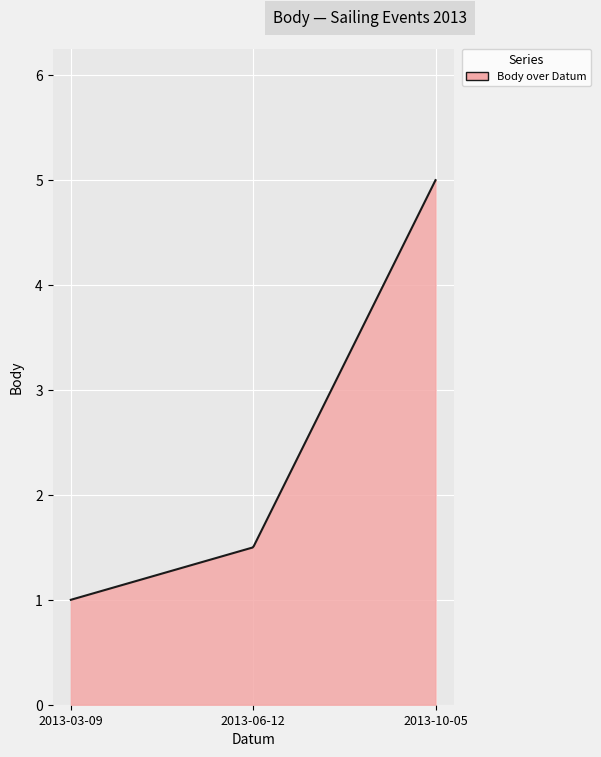

What is the change in value from 2013-03-09 to 2013-06-12?

+0.5